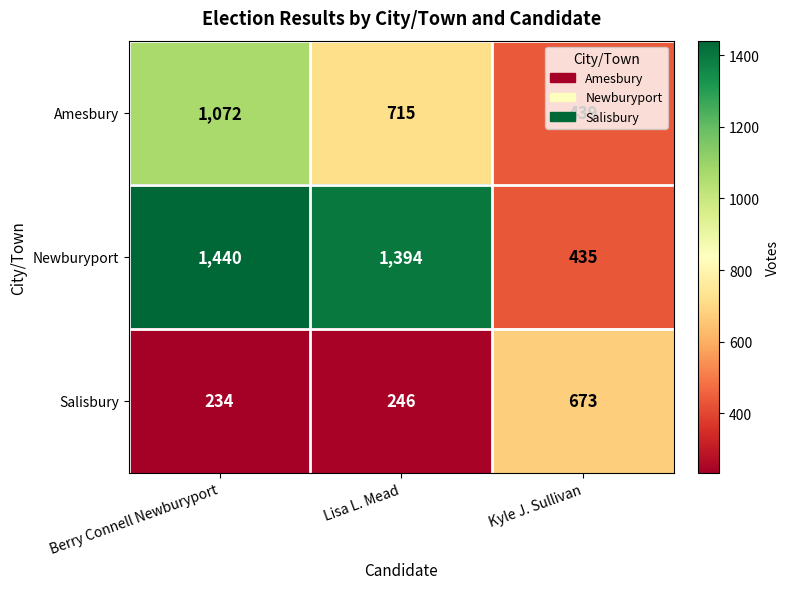

Rank the series by their average value, from lowest to highest.

Salisbury, Amesbury, Newburyport